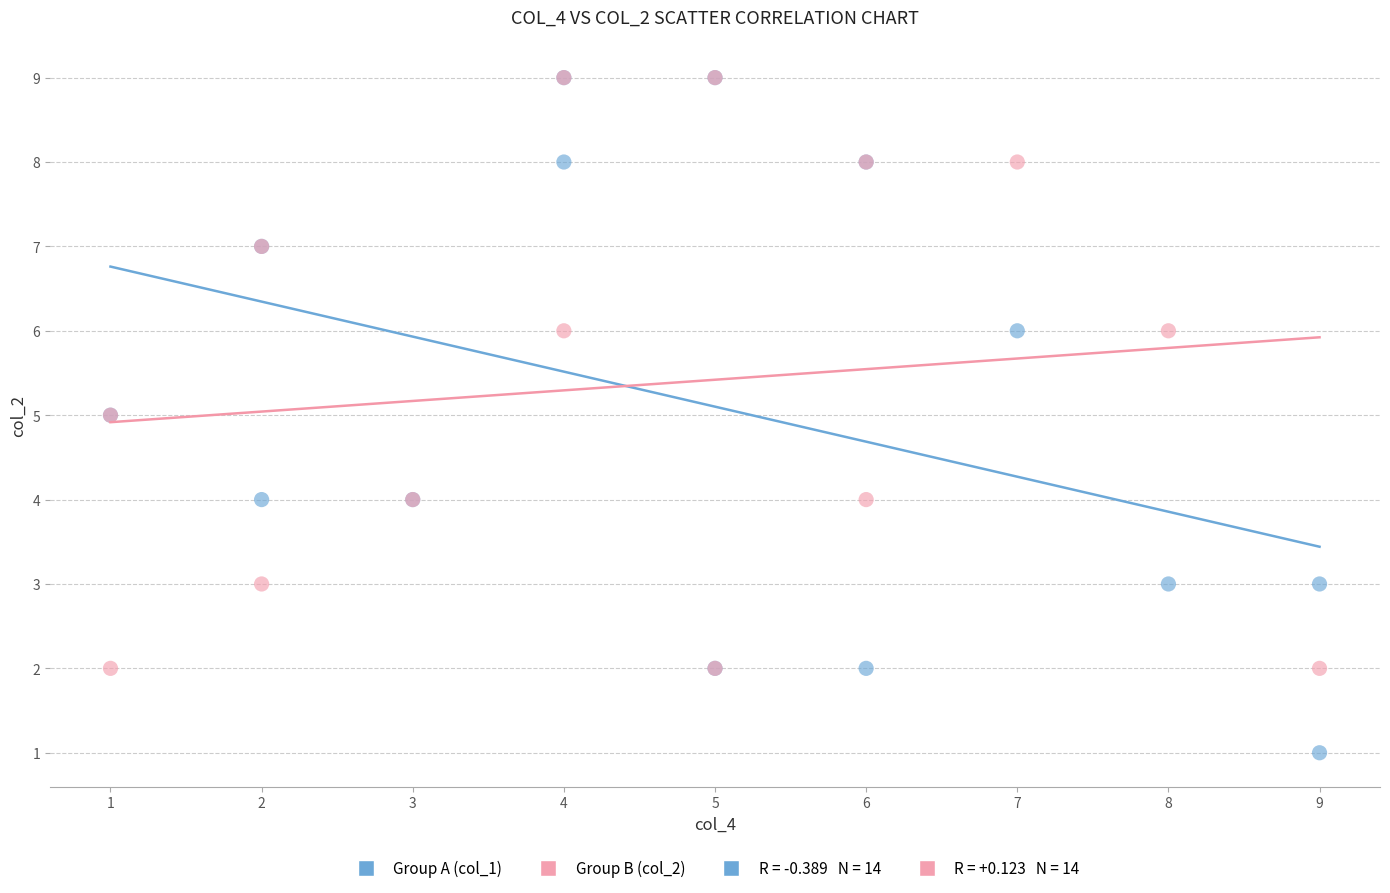

Which series has the widest spread of Y values?

Group A (col_1)